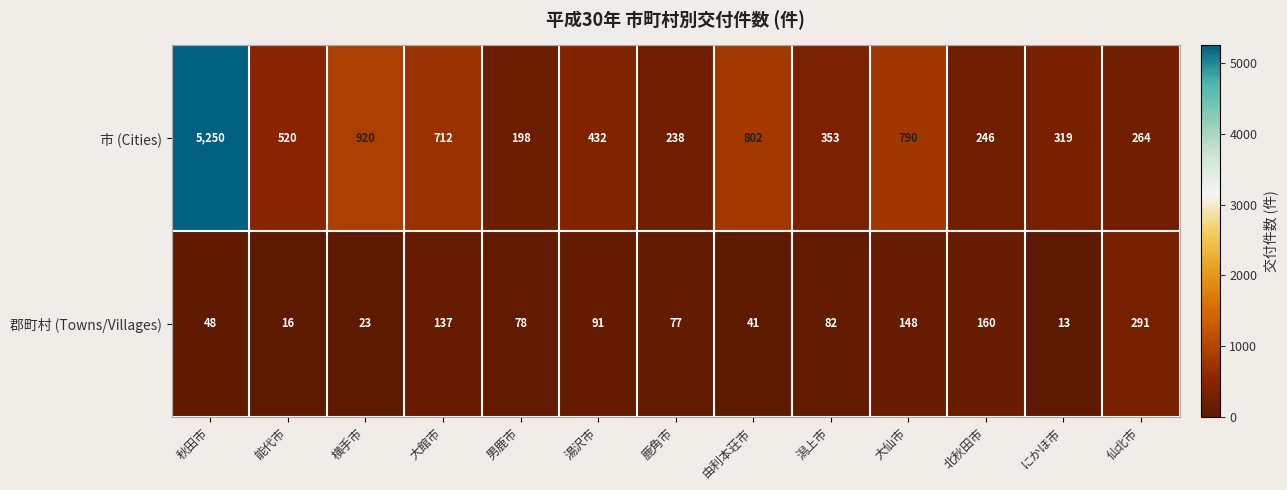

Reading left to right, extract all data points from this chart.

市 (Cities): 5250	520	920	712	198	432	238	802	353	790	246	319	264
郡町村 (Towns/Villages): 48	16	23	137	78	91	77	41	82	148	160	13	291